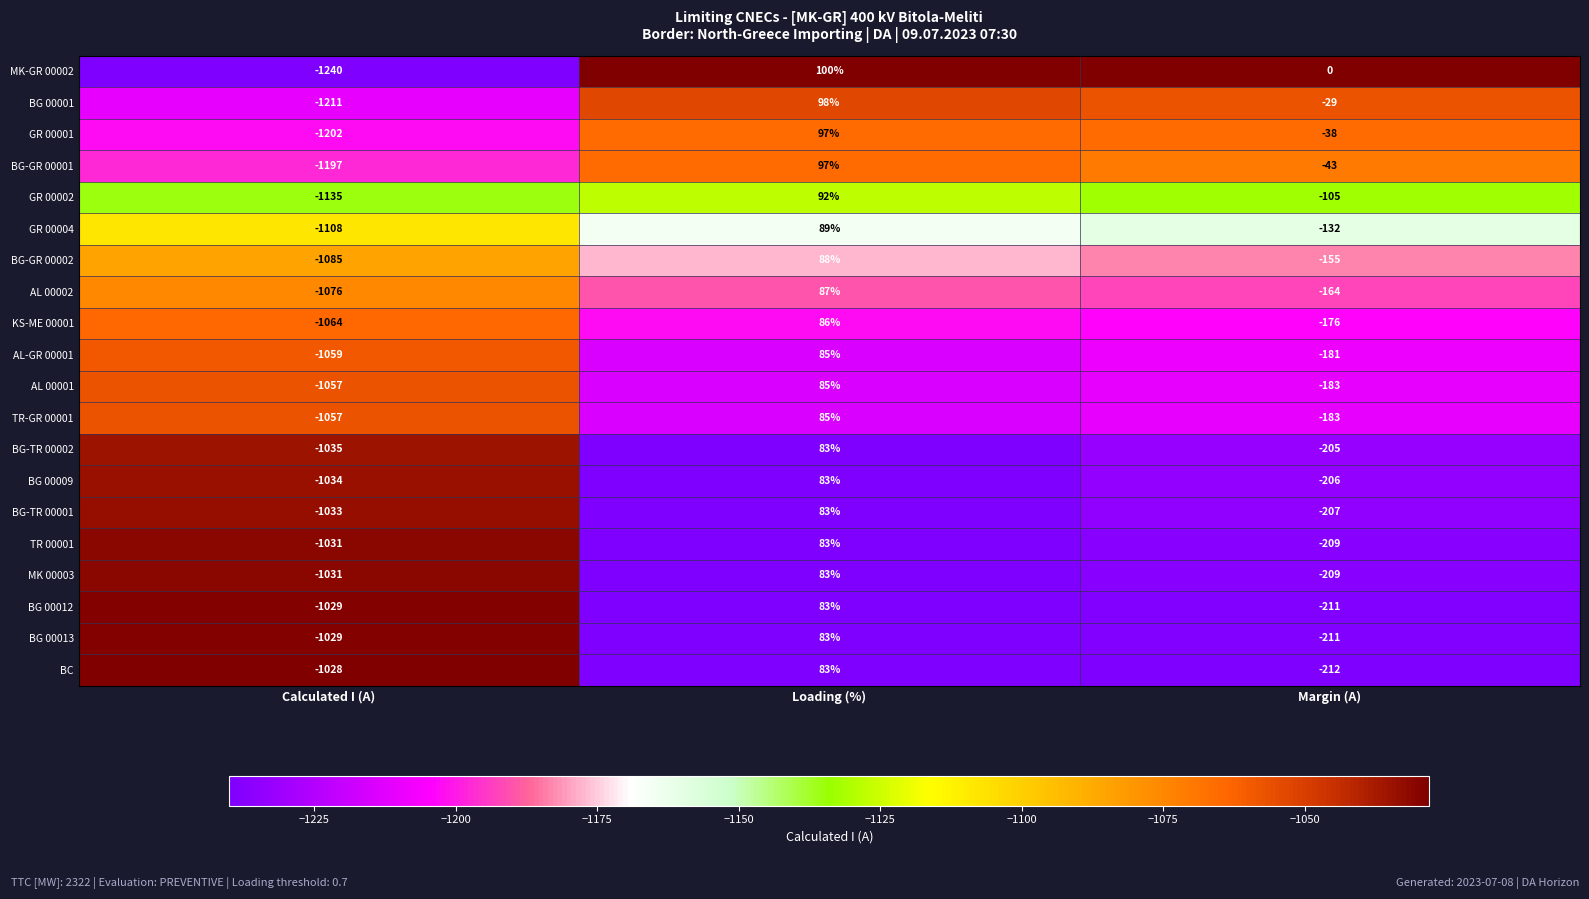

The value of BG-TR 00002 at Calculated I (A) is -1821. True or false?

False